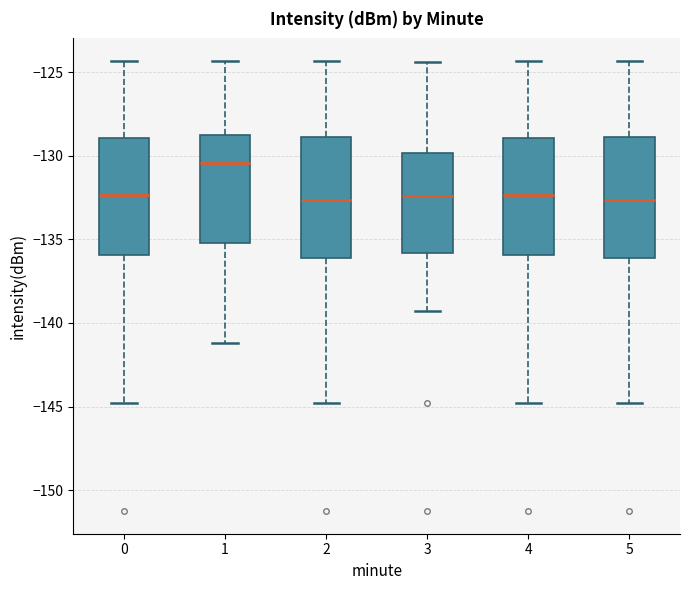

Reading left to right, transcribe this box plot: for each box, give where its median line is, the range the box spans, and where its two whiskers end, as read against the y-axis. The values are not printed on the chart, so give them approximately, as read against the axis.

0: median -132.5, box -136.0 to -129.0, whiskers -145.0 to -124.5
1: median -130.5, box -135.0 to -129.0, whiskers -141.0 to -124.5
2: median -132.5, box -136.0 to -129.0, whiskers -145.0 to -124.5
3: median -132.5, box -136.0 to -130.0, whiskers -139.5 to -124.5
4: median -132.5, box -136.0 to -129.0, whiskers -145.0 to -124.5
5: median -132.5, box -136.0 to -129.0, whiskers -145.0 to -124.5